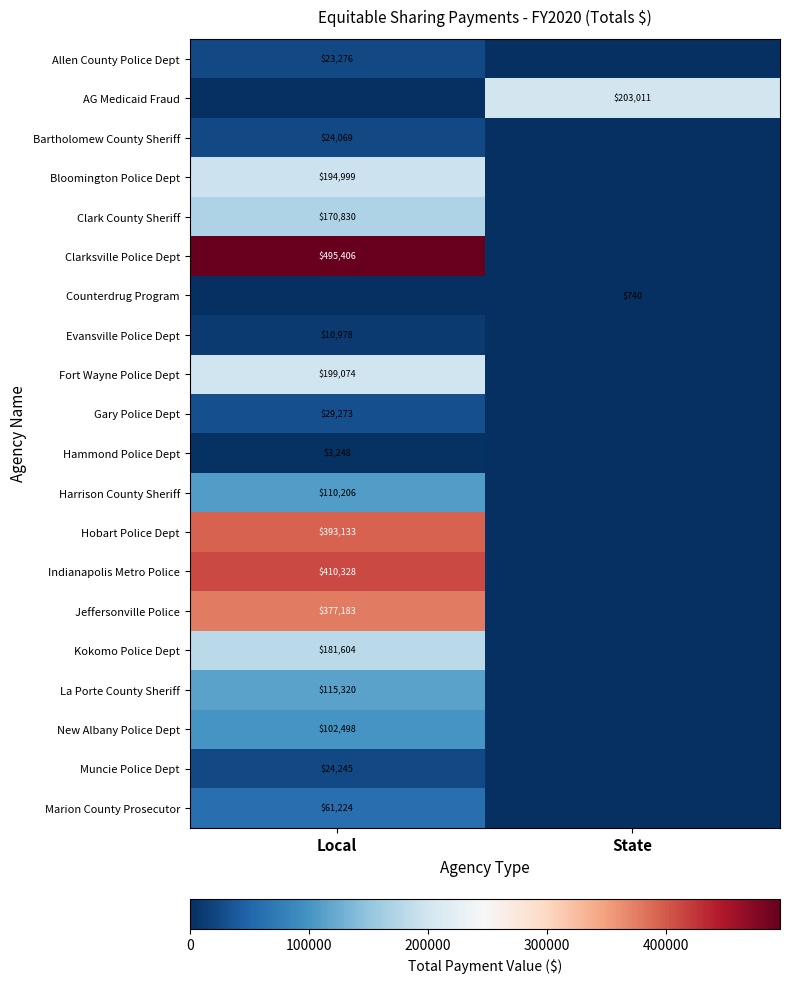

The Clark County Sheriff series shows 284904 at Local. True or false?

False